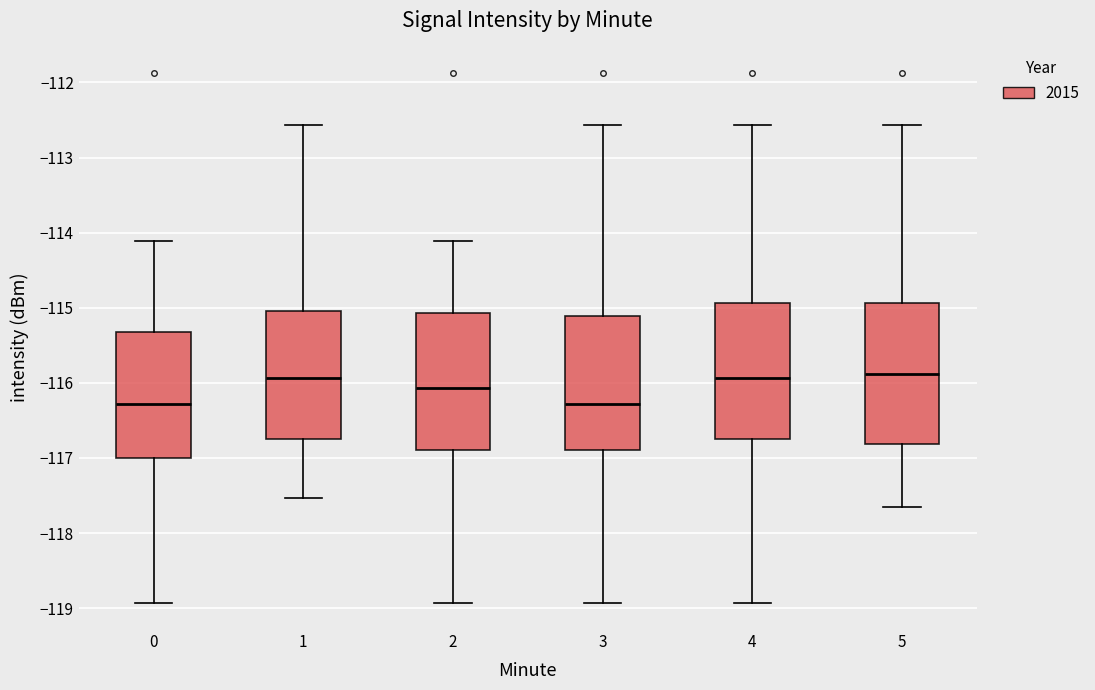

Where does the median line of the box at x = 5 sit on the y-axis? The values are not printed on the chart, so give them approximately, as read against the axis.

-115.9